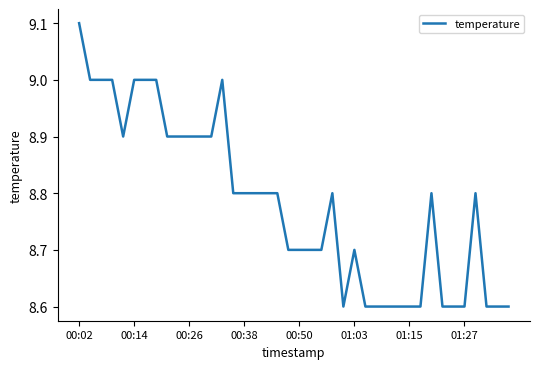

What is the greatest value displayed?

9.1